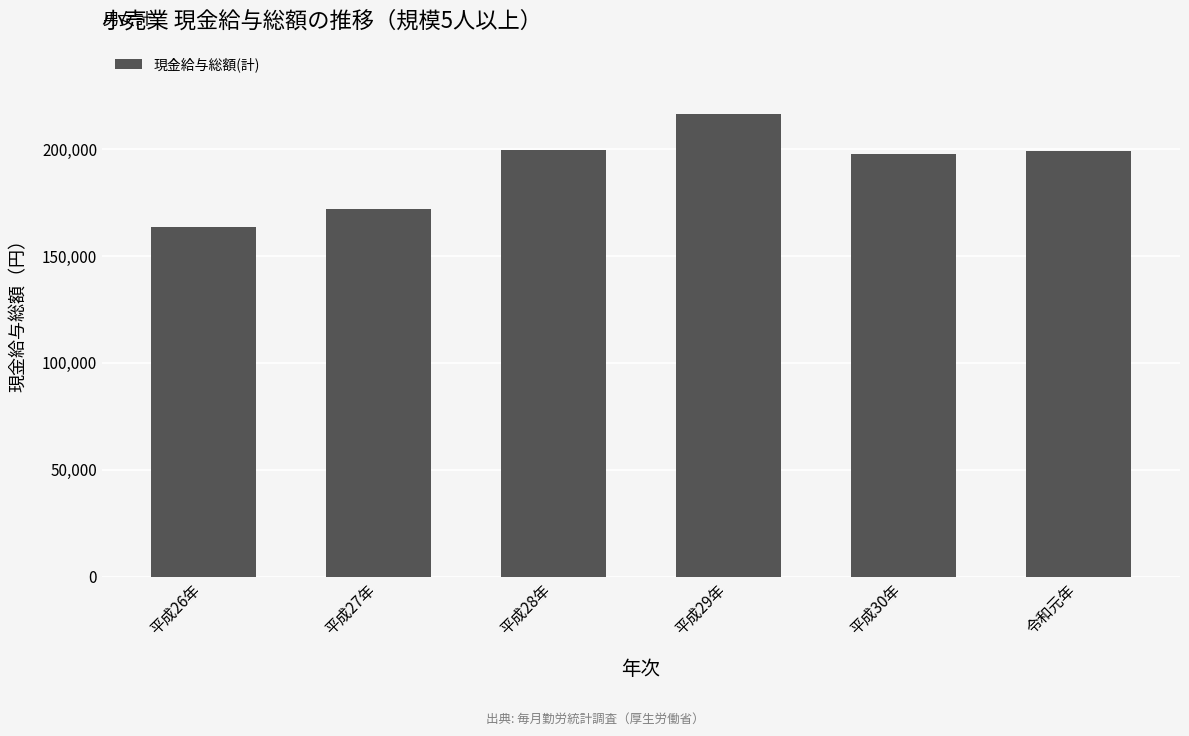

What is the sum of the values at 平成28年 and 平成29年?

415813